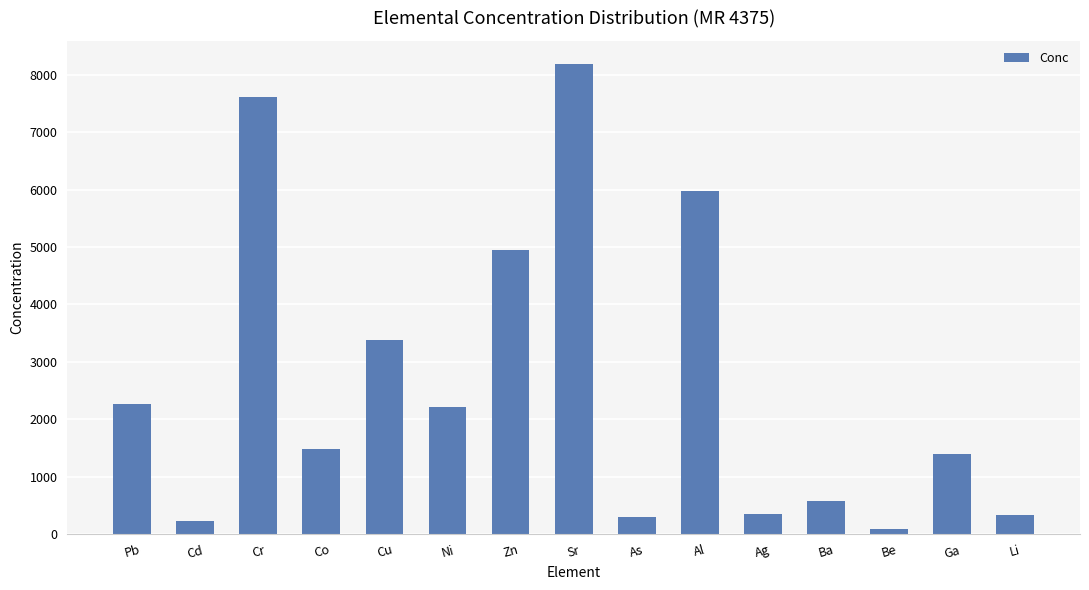

Read the value at Ba.

581.6